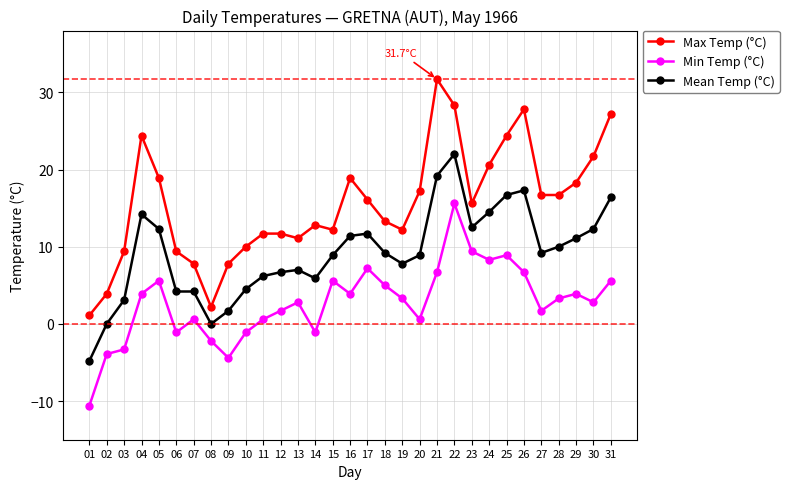

True or false: Min Temp (°C) and Max Temp (°C) intersect in this chart.

False